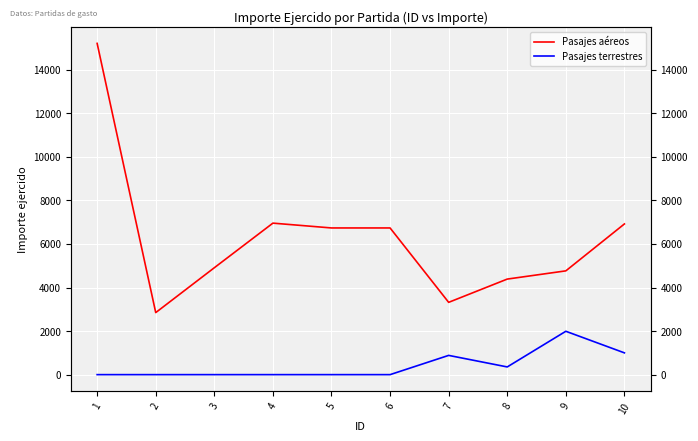

How many distinct data groups are displayed?

2